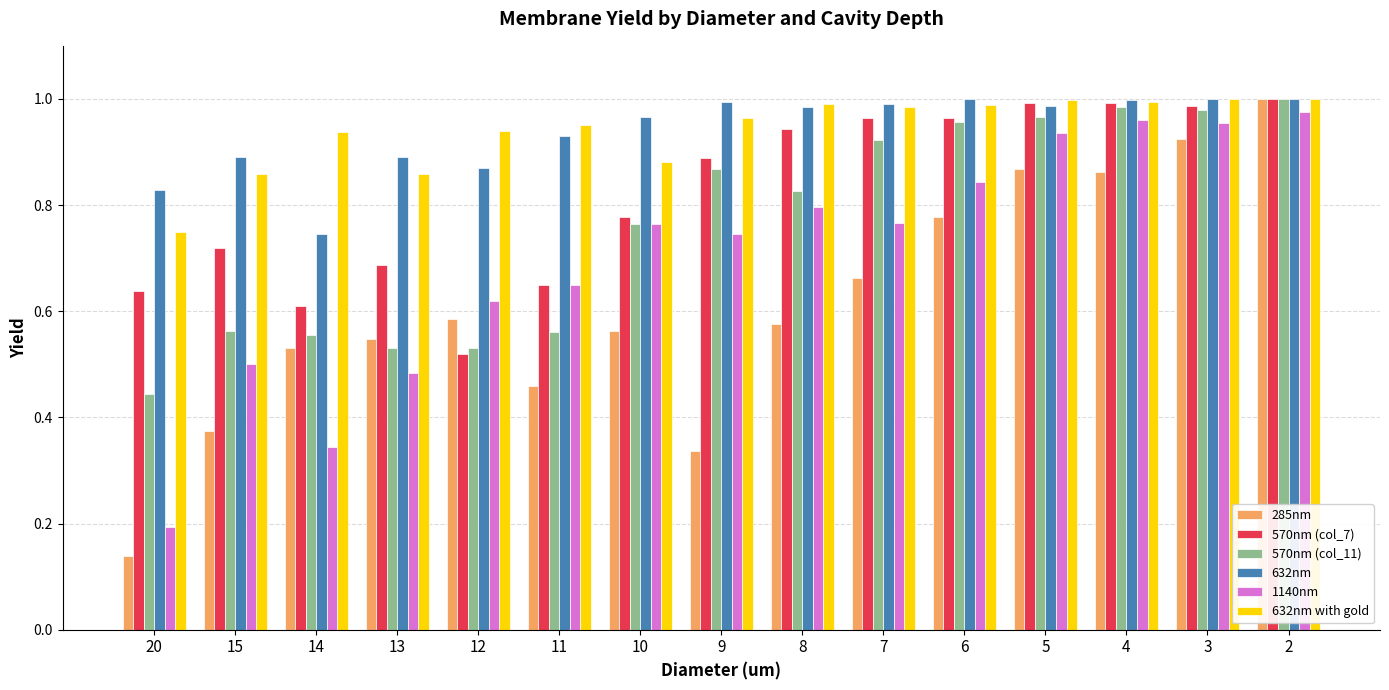

How many distinct data groups are displayed?

6